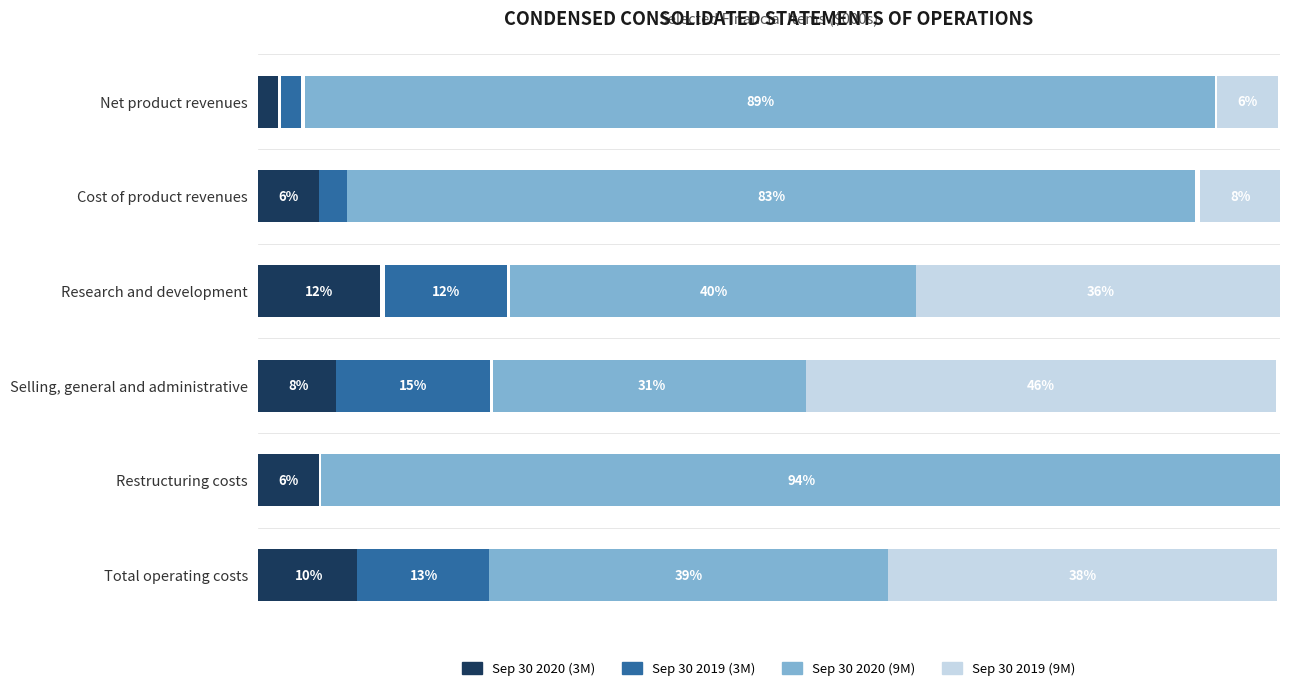

What is the difference between the highest and lowest values at Research and development?

28.0